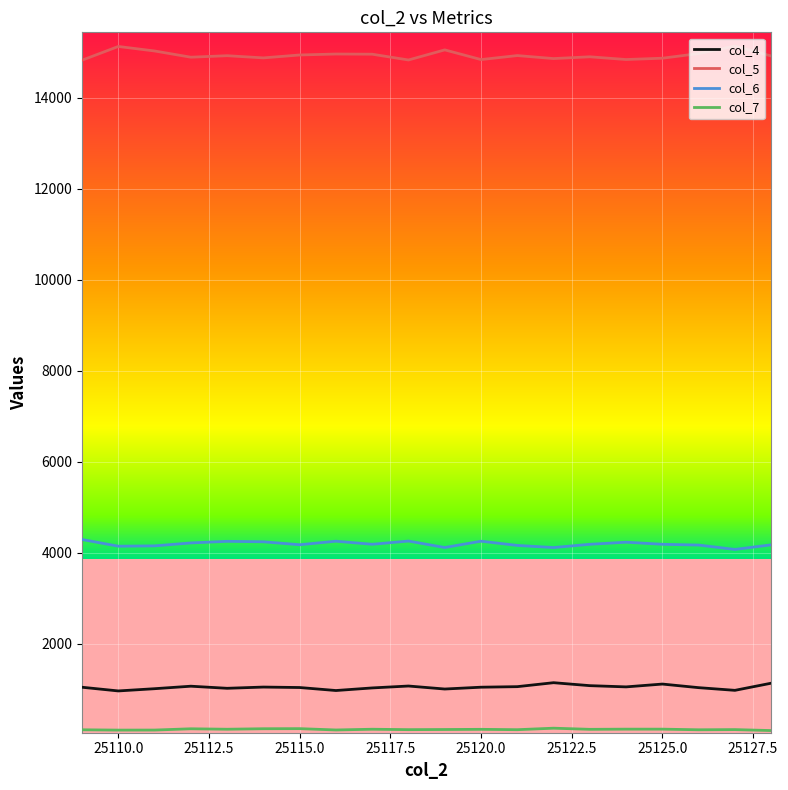

True or false: col_5 and col_4 intersect in this chart.

False